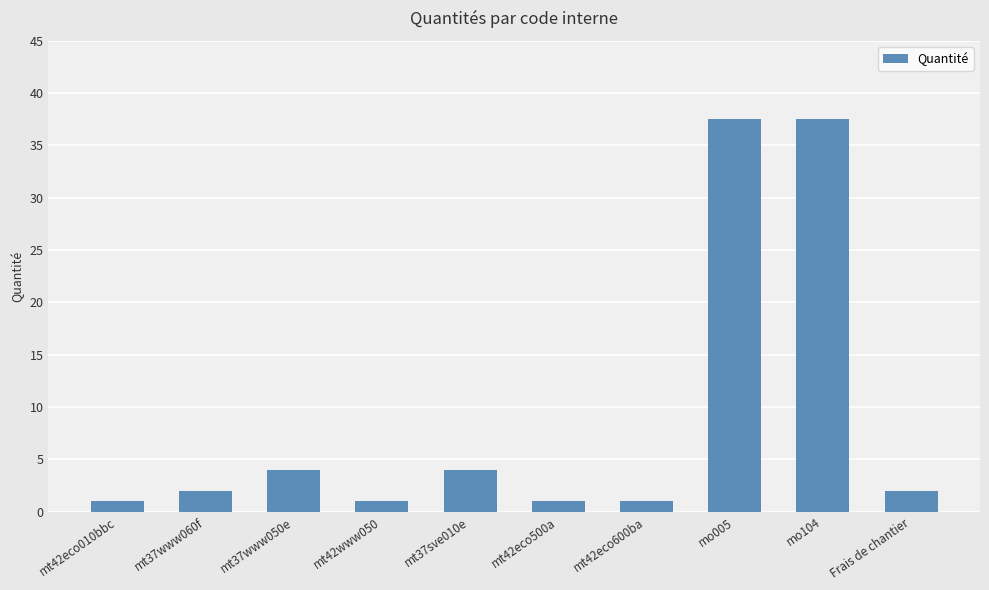

What is the change in value from mt42eco010bbc to mt37sve010e?

+3.0